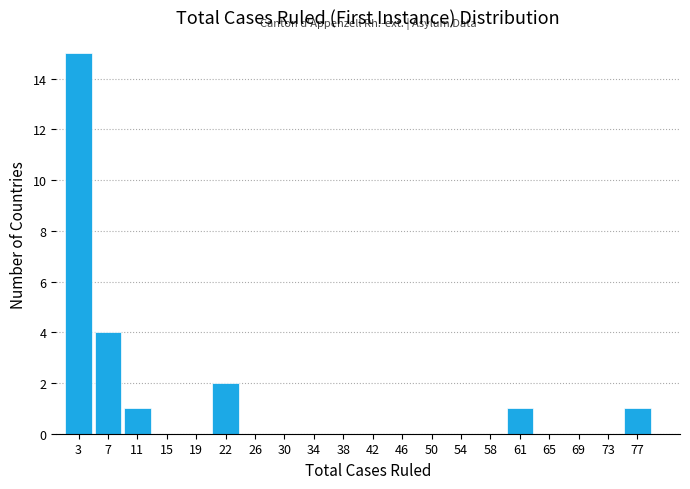

What is the height of the bar covering 75.1 to 79.0 on the x-axis? Neither the bar edges nor the heights are printed on the chart, so give them approximately, as read against the axes.

1